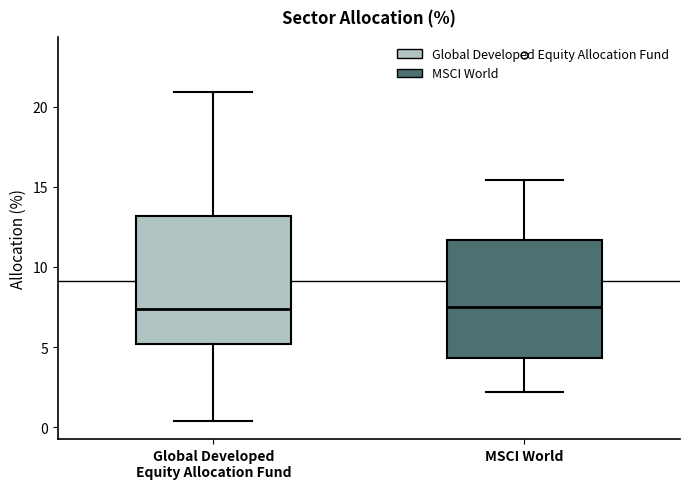

Where does the upper whisker of the box for Global Developed Equity Allocation Fund end on the y-axis? The values are not printed on the chart, so give them approximately, as read against the axis.

21.0